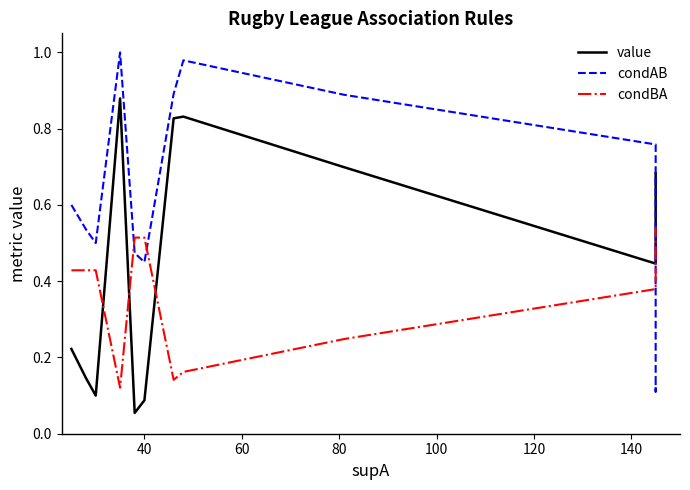

Does the chart display data point markers on the line(s)?

No